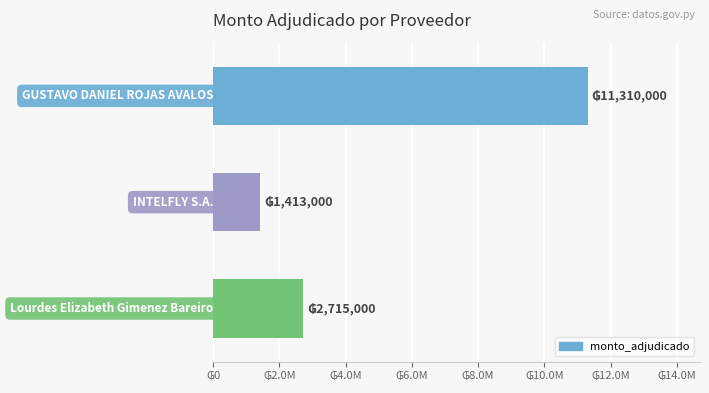

Are the bars horizontal?

Yes